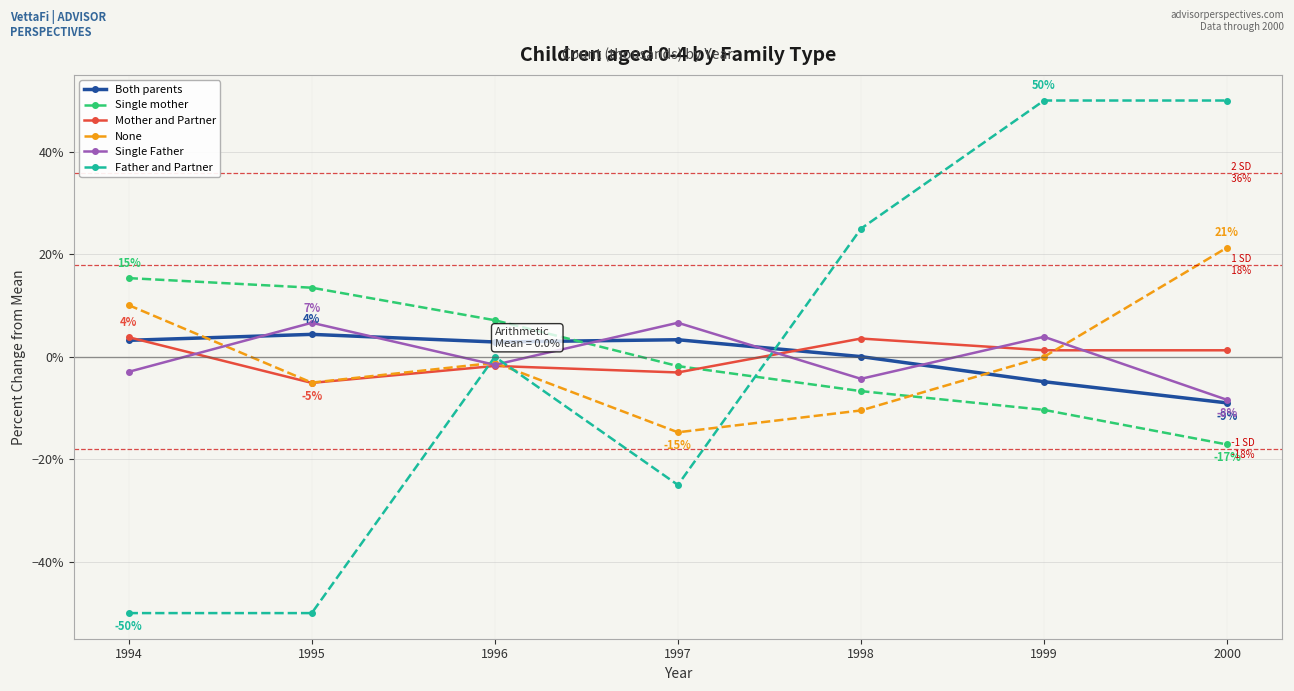

True or false: Single Father has more than 2 points higher than both neighbors.

True